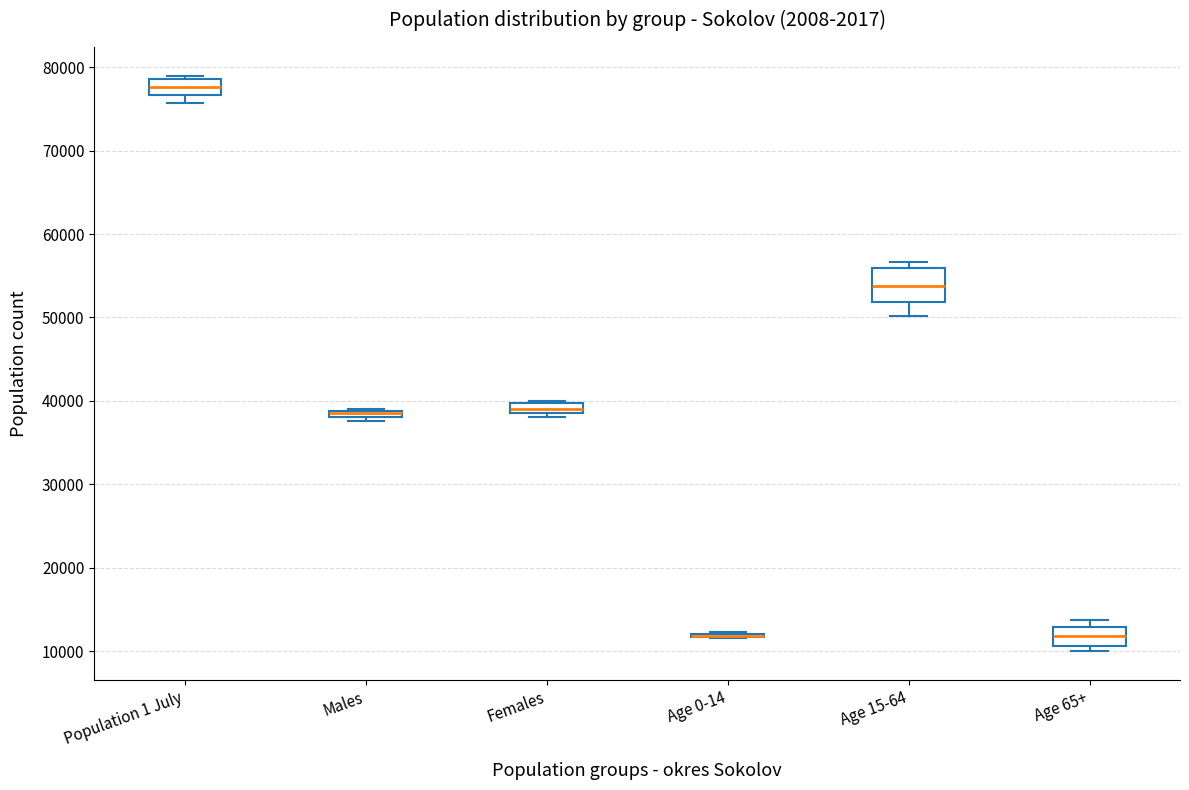

Which box is the tallest, from its lower edge to its upper edge?

Age 15-64